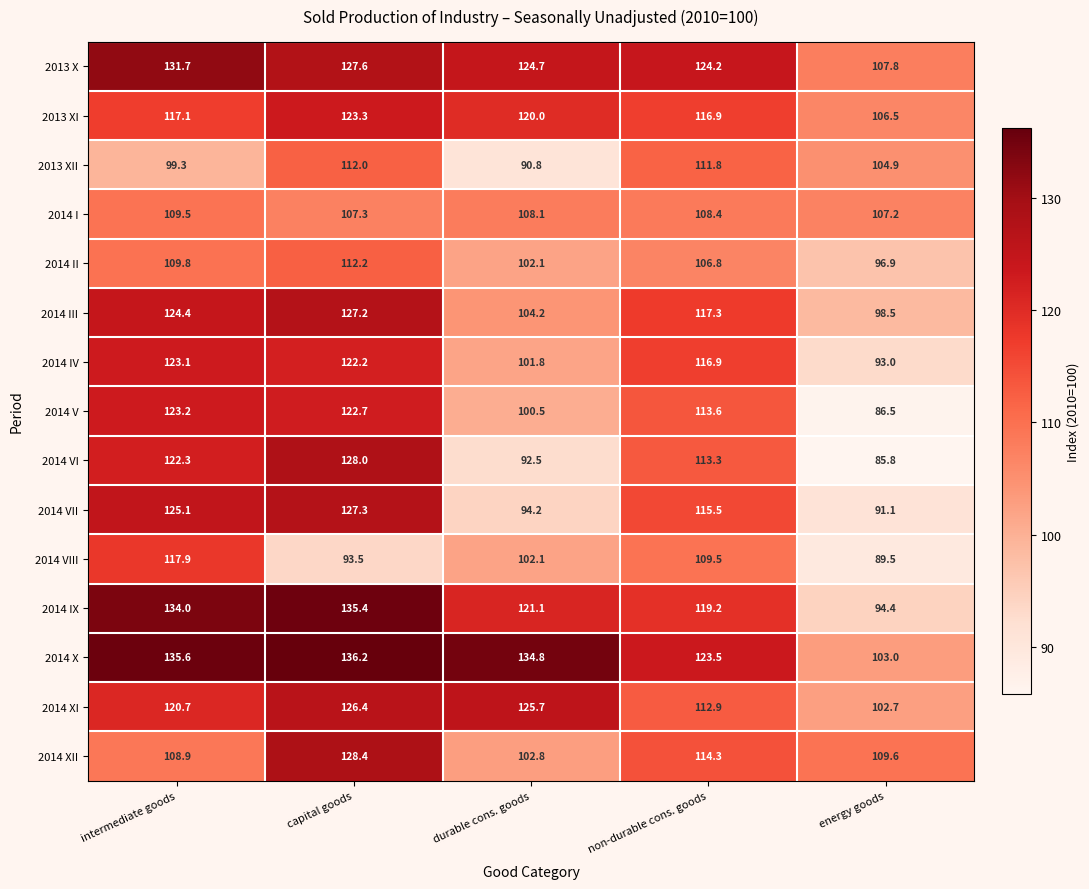

The 2014 VII series shows 159.6 at non-durable cons. goods. True or false?

False